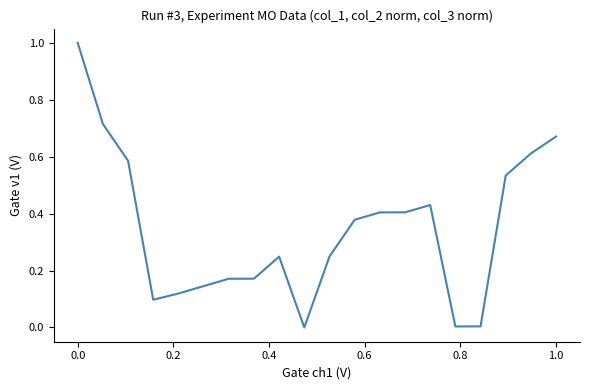

What is the sum of all values?

6.9